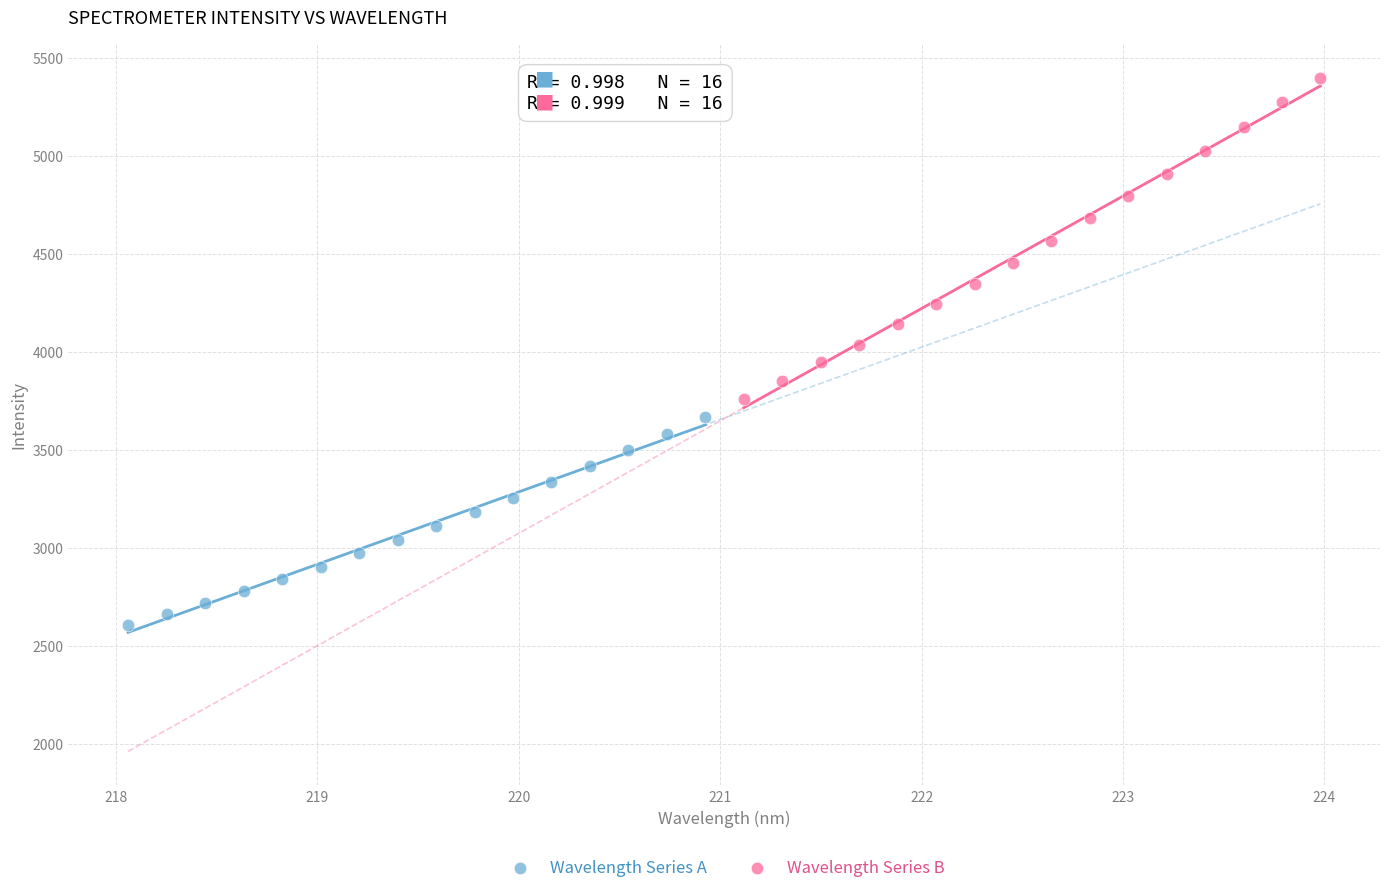

Which series contains the lowest Y value?

Wavelength Series A